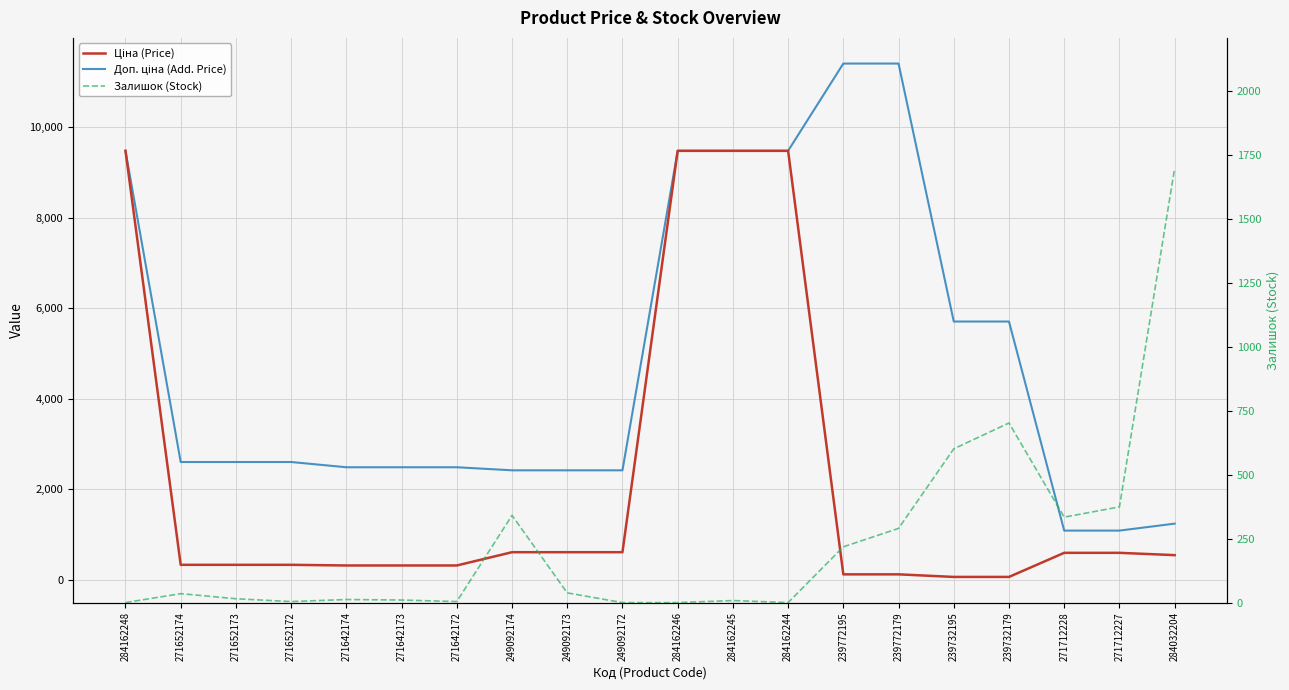

Reading right to left, transcribe all the data shown in this chart.

Ціна (Price): 539.0	589.9	589.9	57.0	57.0	114.1	114.1	9480.1	9480.1	9480.1	603.7	603.7	603.7	310.3	310.3	310.3	324.8	324.8	324.8	9480.1
Доп. ціна (Add. Price): 1235.4	1081.7	1081.7	5705.0	5705.0	11410.0	11410.0	9480.1	9480.1	9480.1	2414.8	2414.8	2414.8	2482.4	2482.4	2482.4	2598.3	2598.3	2598.3	9480.1
Залишок (Stock): 1697.0	374.0	334.0	702.0	601.0	290.0	218.0	0.0	8.0	0.0	0.0	38.0	341.0	4.0	10.0	12.0	4.0	15.0	35.0	0.0